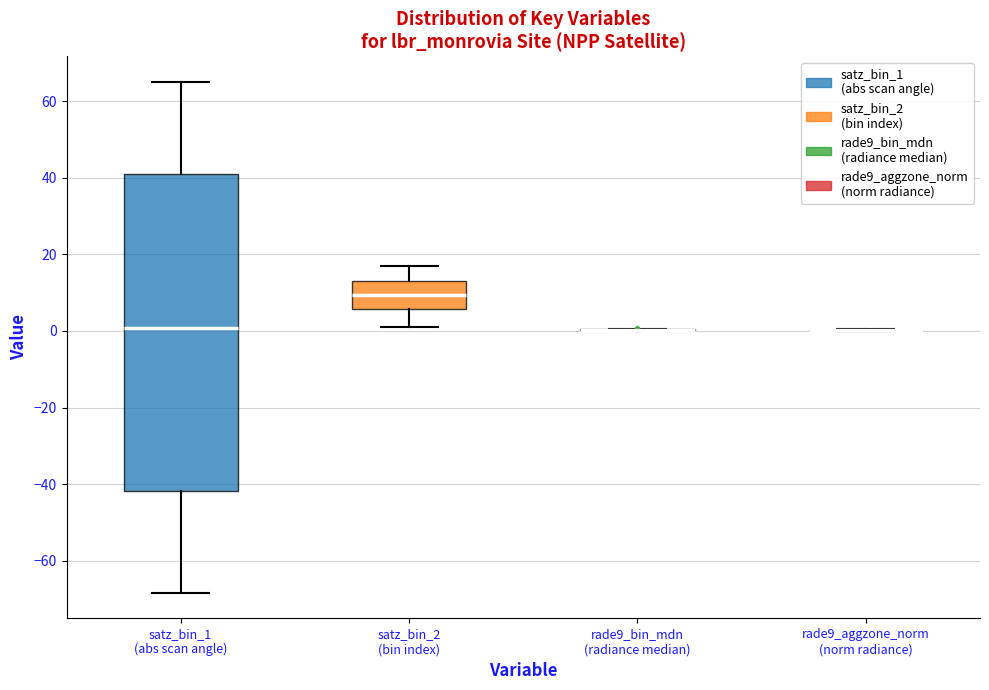

Reading left to right, transcribe this box plot: for each box, give where its median line is, the range the box spans, and where its two whiskers end, as read against the y-axis. The values are not printed on the chart, so give them approximately, as read against the axis.

satz_bin_1 (abs scan angle): median 0, box -42 to 42, whiskers -68 to 66
satz_bin_2 (bin index): median 10, box 6 to 14, whiskers 2 to 18
rade9_bin_mdn (radiance median): box collapsed to a line at 0, whiskers 0 to 0
rade9_aggzone_norm (norm radiance): box collapsed to a line at 0, whiskers 0 to 0